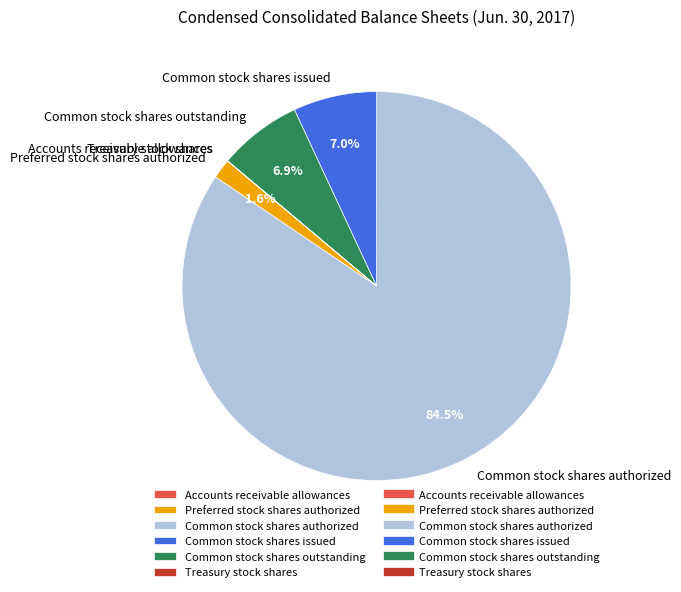

What is the largest slice in the pie chart?

Common stock shares authorized